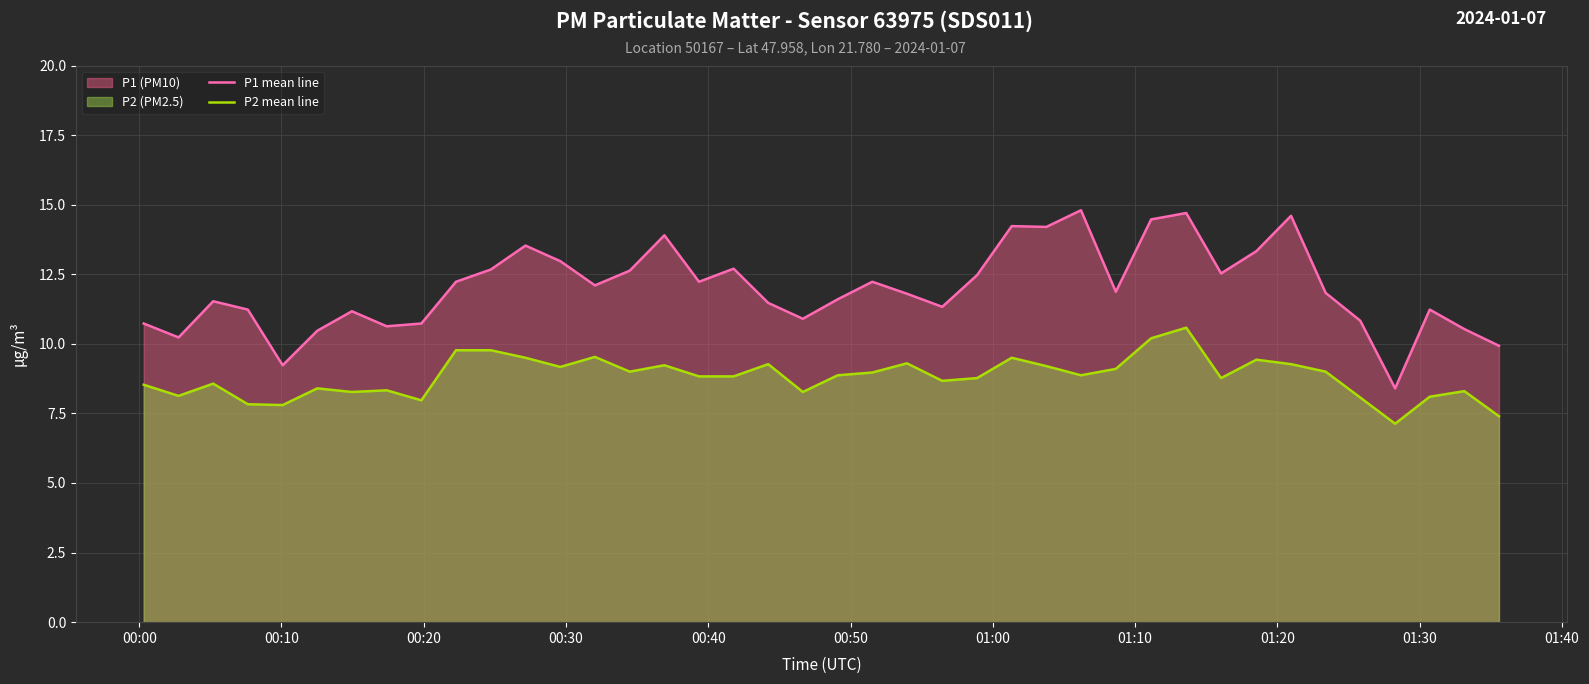

What is the value of the P2 mean line point at the 15th from the left?

9.0